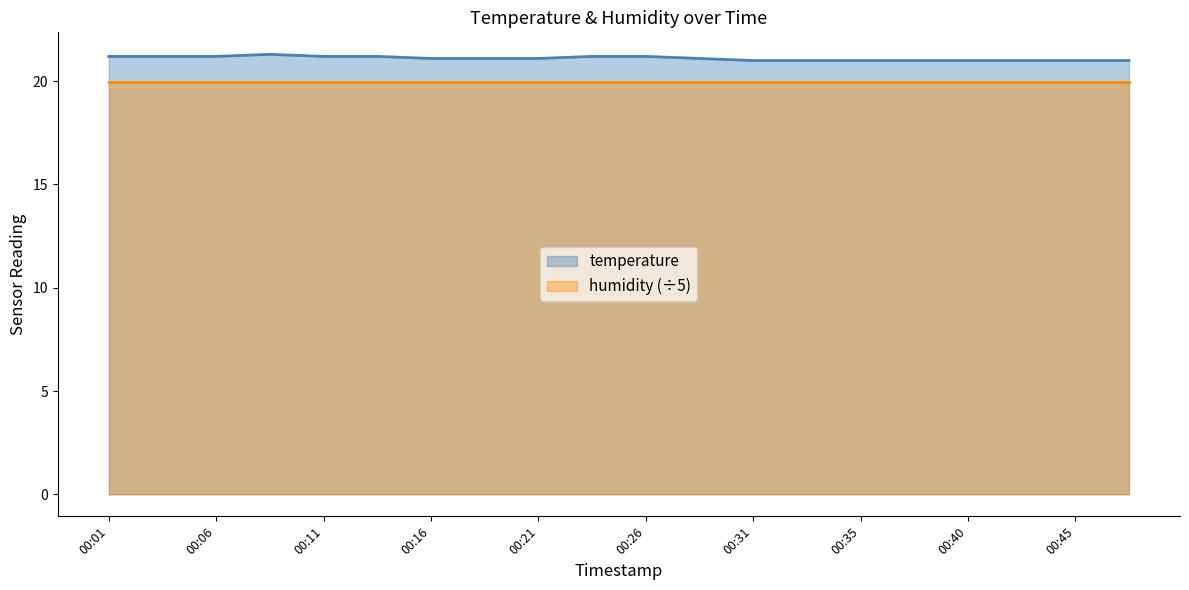

At which category does the data reach its first local peak?

00:09